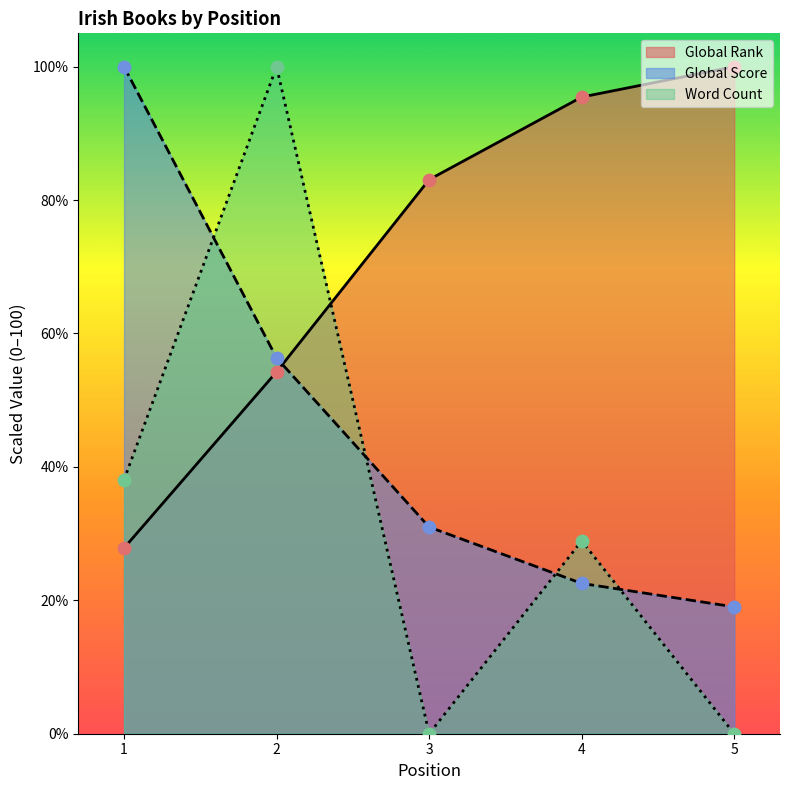

At how many categories does at least one series exceed 27?

5